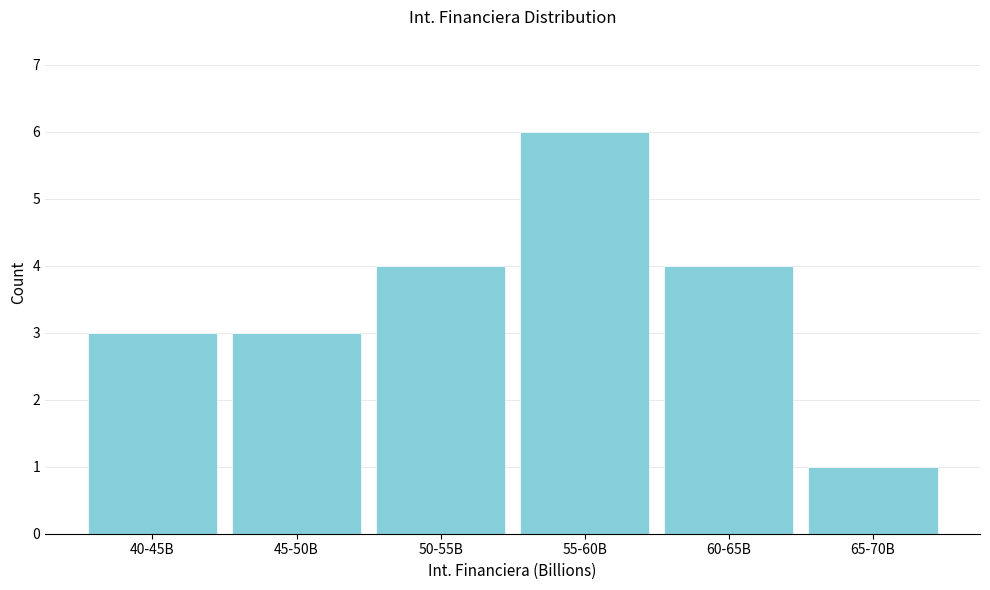

Reading left to right, transcribe all the data shown in this chart.

40-45B=3	45-50B=3	50-55B=4	55-60B=6	60-65B=4	65-70B=1